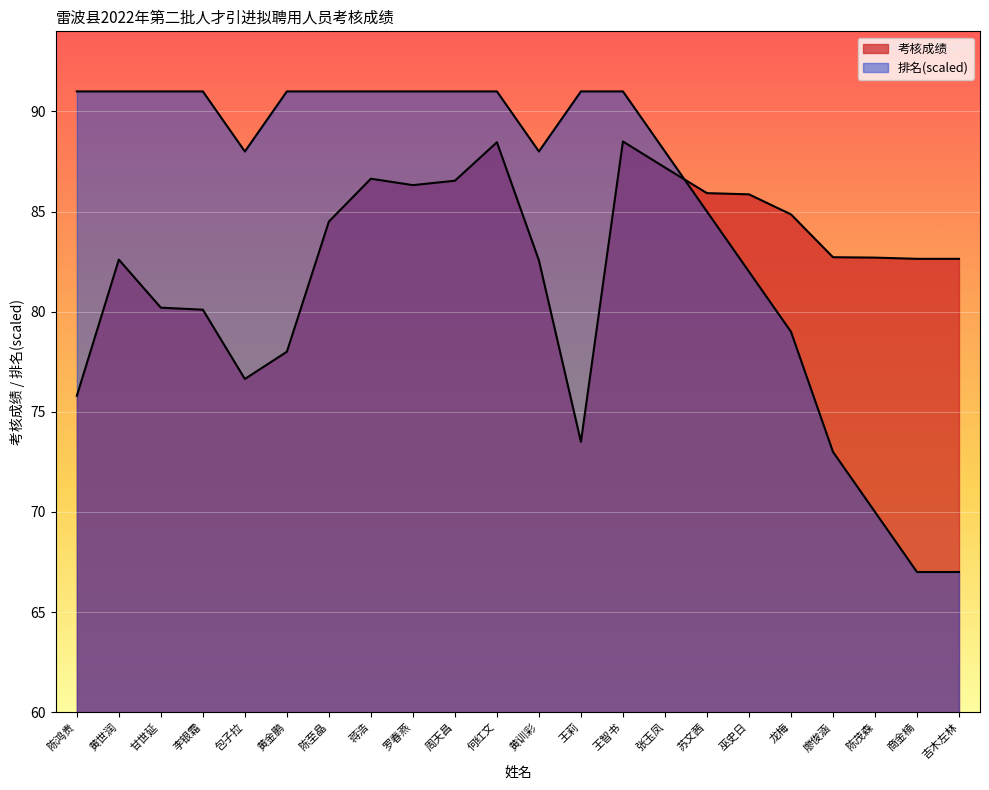

At which label is 排名 closest to 79?

龙梅